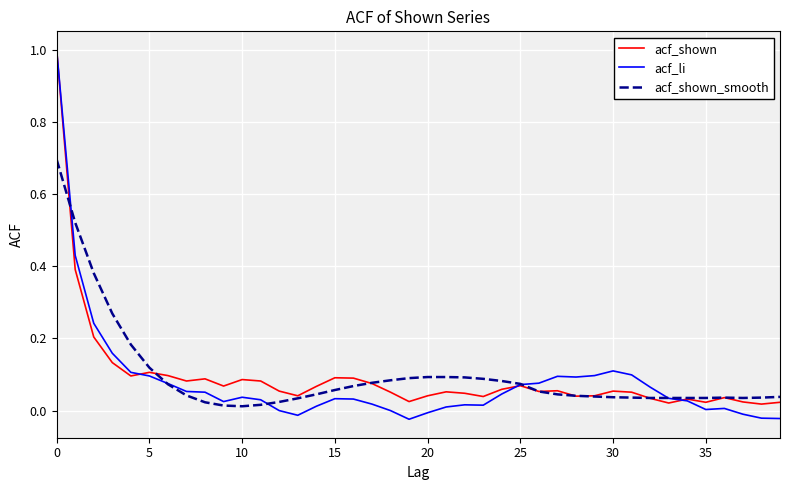

What are all the series names shown in the legend?

acf_shown, acf_li, acf_shown_smooth